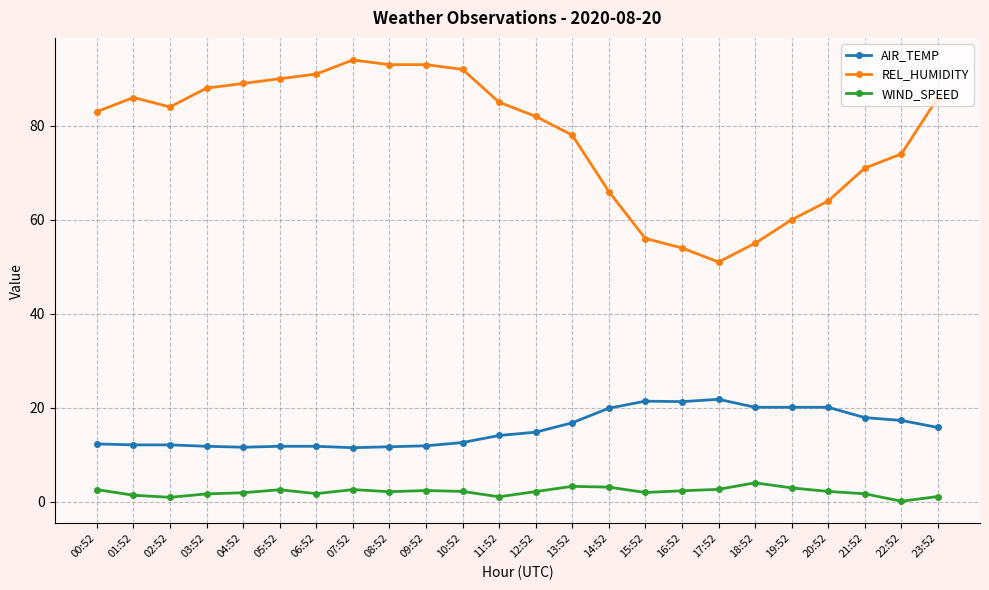

What is the sum of all REL_HUMIDITY values?

1865.0